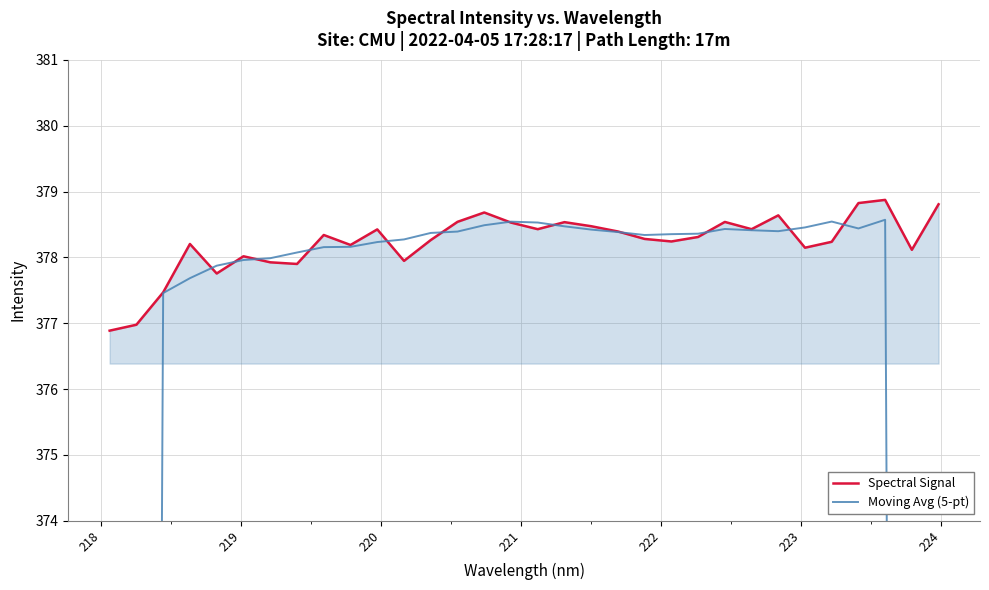

List the series in order of their overall mean, highest first.

Spectral Signal, Moving Avg (5-pt)